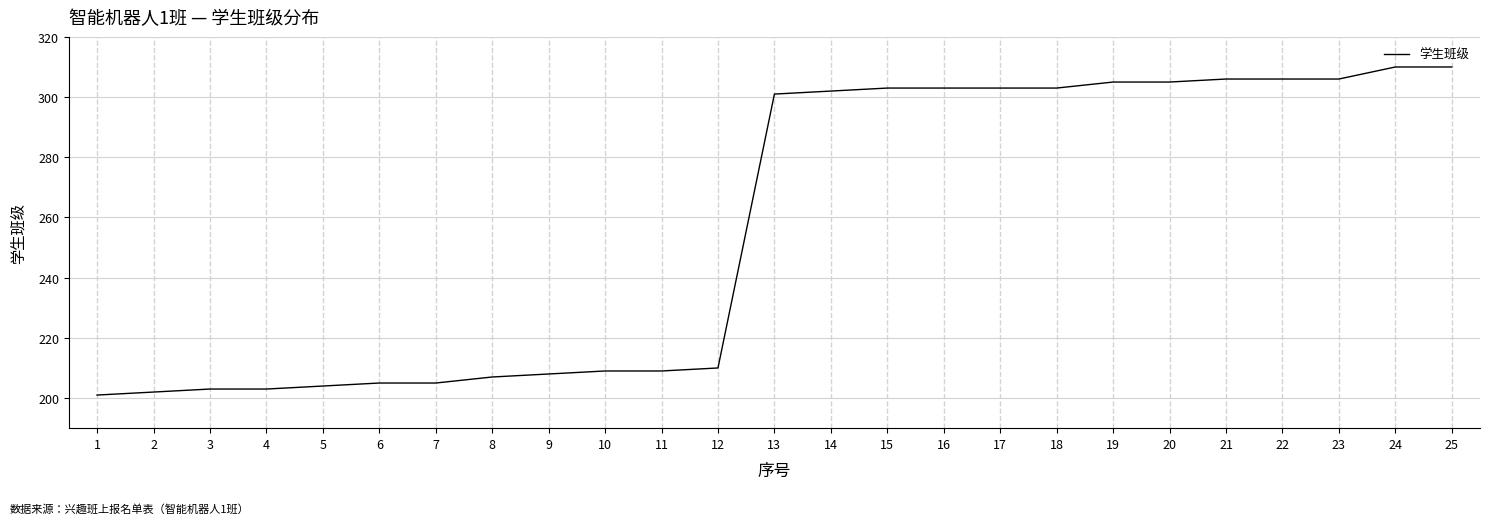

The value at 13 is 301. True or false?

True